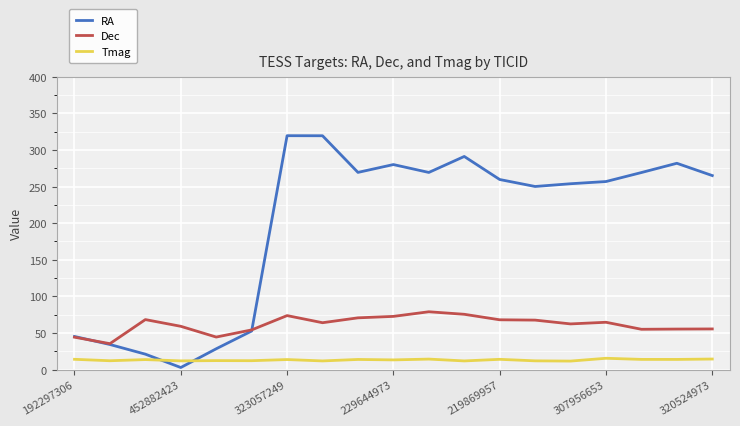

What is the difference between the maximum and minimum values in the Dec series?

43.6